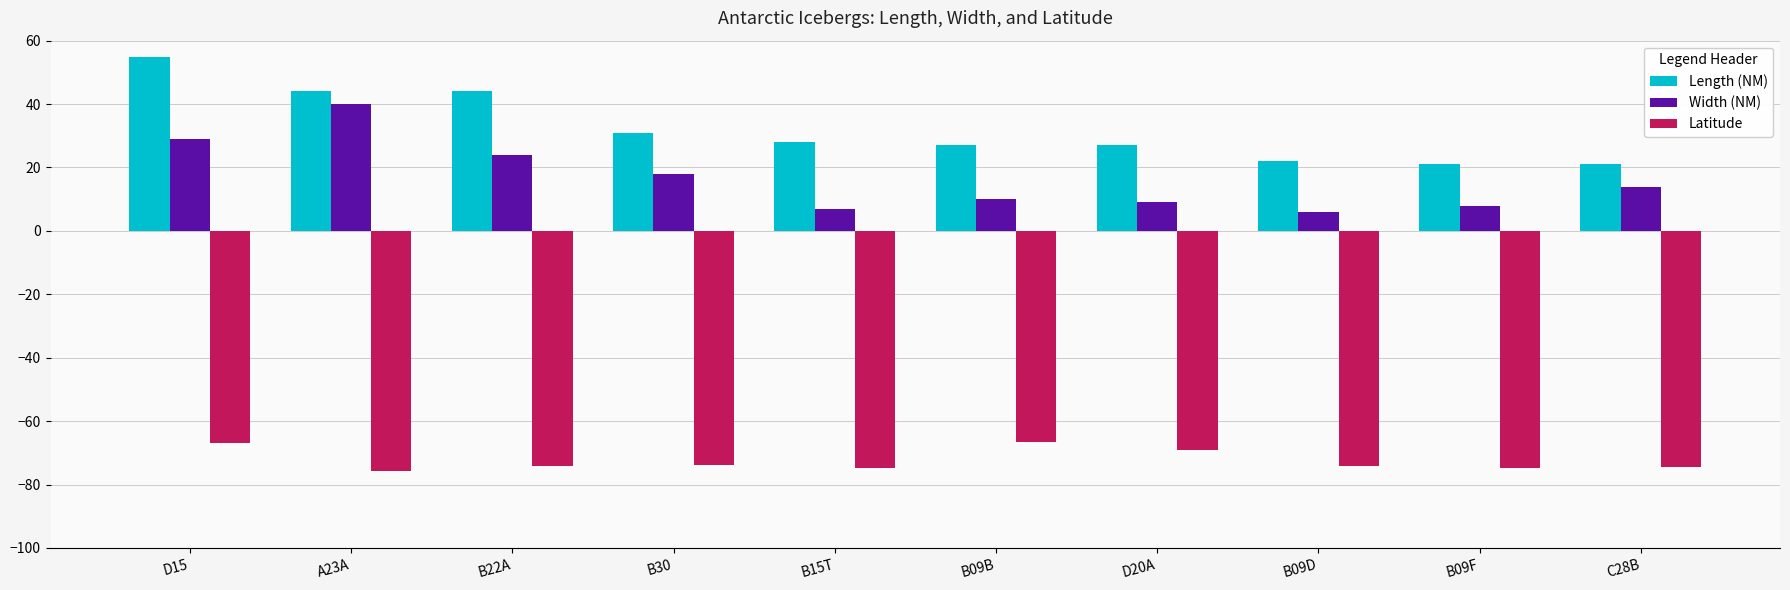

At A23A, list the series in order from smallest to largest.

Latitude, Width (NM), Length (NM)